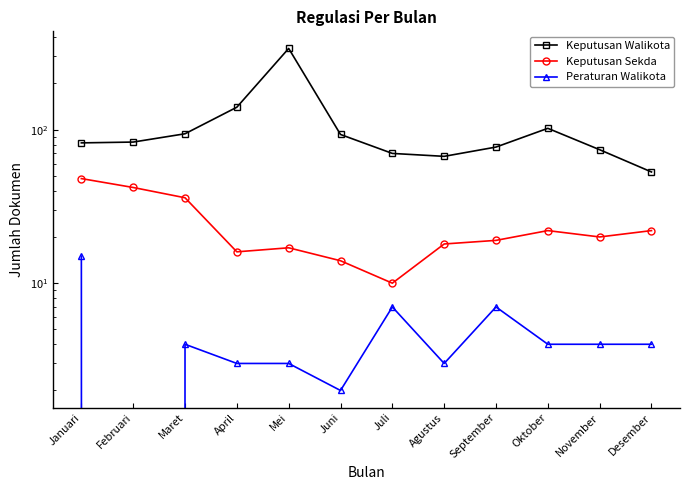

What is the sum of all Keputusan Walikota values?

1273